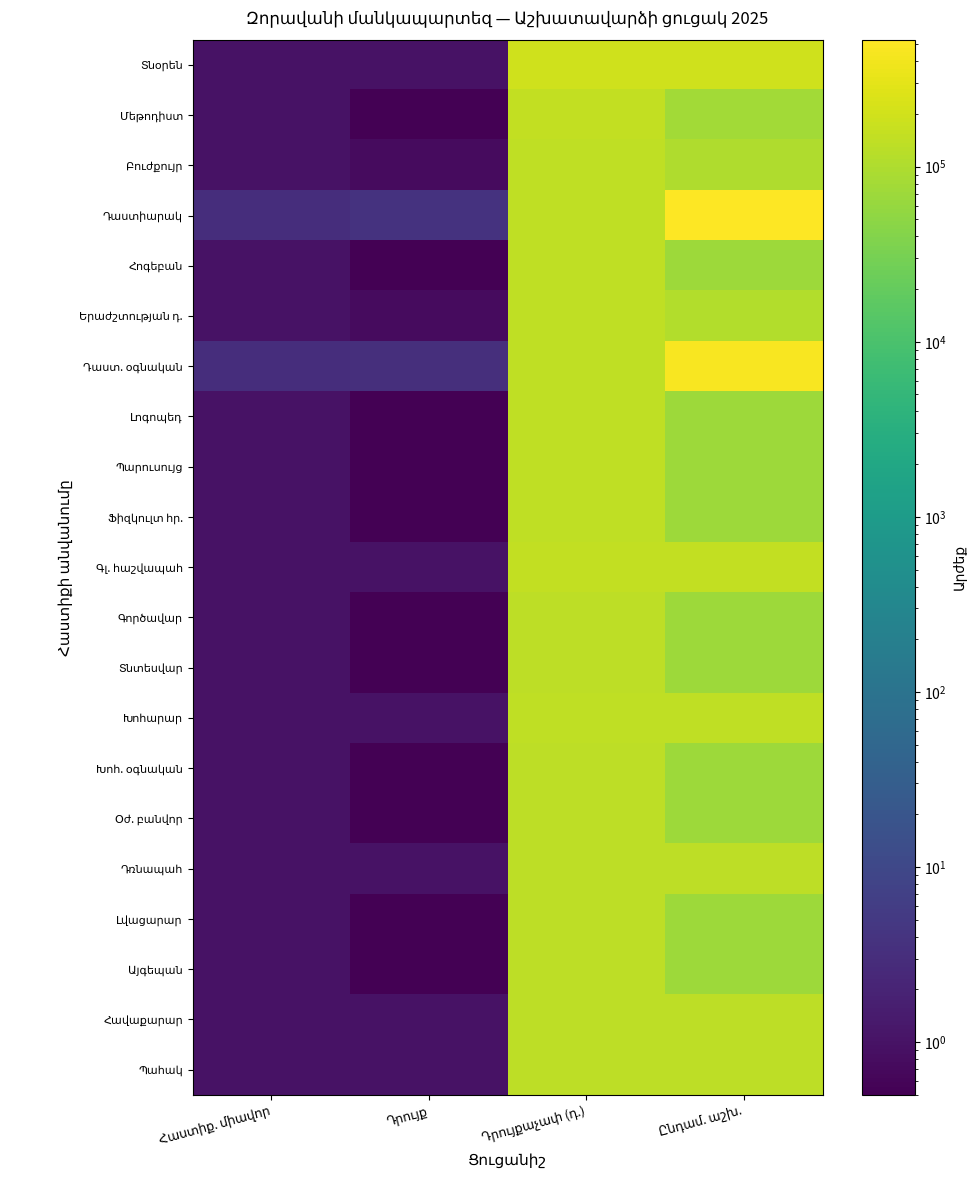

How many data points does each series have?

4